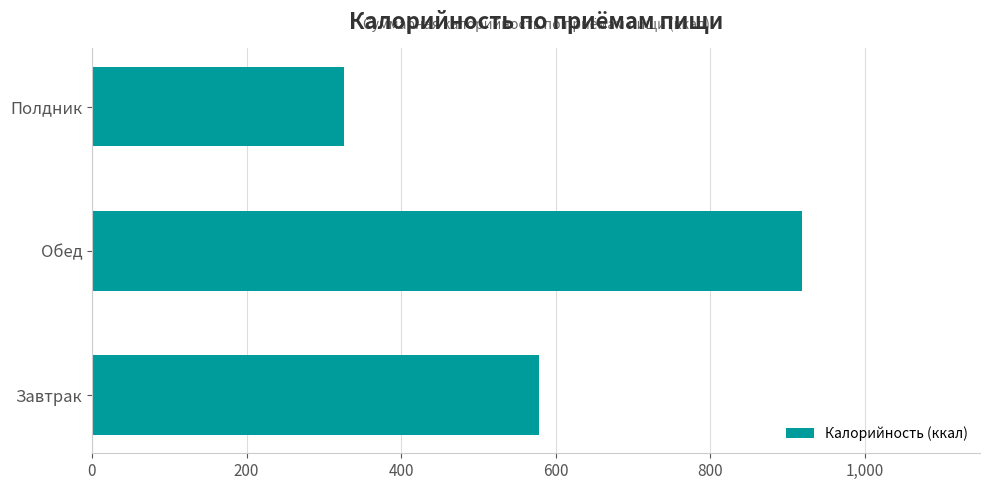

The chart shows a value of 259.2 at Завтрак. True or false?

False